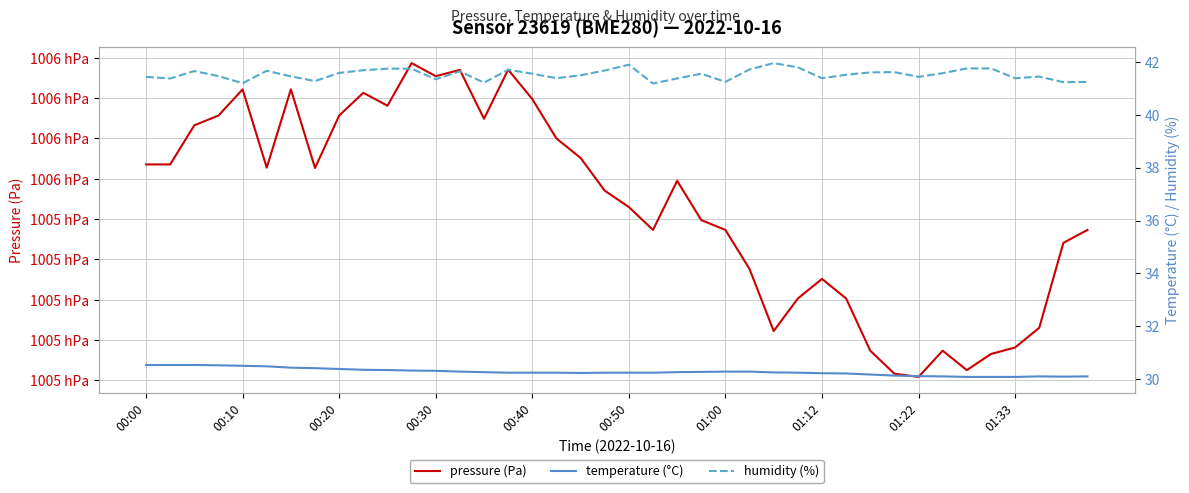

Reading left to right, what are all the values shown in this chart?

pressure (Pa): 100551.8	100551.8	100556.6	100557.8	100561.1	100551.4	100561.1	100551.3	100557.8	100560.7	100559.1	100564.3	100562.7	100563.5	100557.4	100563.5	100559.9	100555.0	100552.6	100548.5	100546.5	100543.7	100549.8	100544.9	100543.7	100538.8	100531.1	100535.2	100537.6	100535.2	100528.7	100525.8	100525.4	100528.7	100526.3	100528.3	100529.1	100531.5	100542.1	100543.7
temperature (°C): 30.5	30.5	30.5	30.5	30.5	30.5	30.4	30.4	30.4	30.4	30.4	30.3	30.3	30.3	30.3	30.2	30.2	30.2	30.2	30.2	30.2	30.2	30.3	30.3	30.3	30.3	30.3	30.2	30.2	30.2	30.2	30.1	30.1	30.1	30.1	30.1	30.1	30.1	30.1	30.1
humidity (%): 41.4	41.4	41.6	41.5	41.2	41.7	41.5	41.3	41.6	41.7	41.7	41.7	41.3	41.6	41.2	41.7	41.5	41.4	41.5	41.7	41.9	41.2	41.4	41.5	41.2	41.7	42.0	41.8	41.4	41.5	41.6	41.6	41.4	41.6	41.8	41.8	41.4	41.4	41.2	41.2